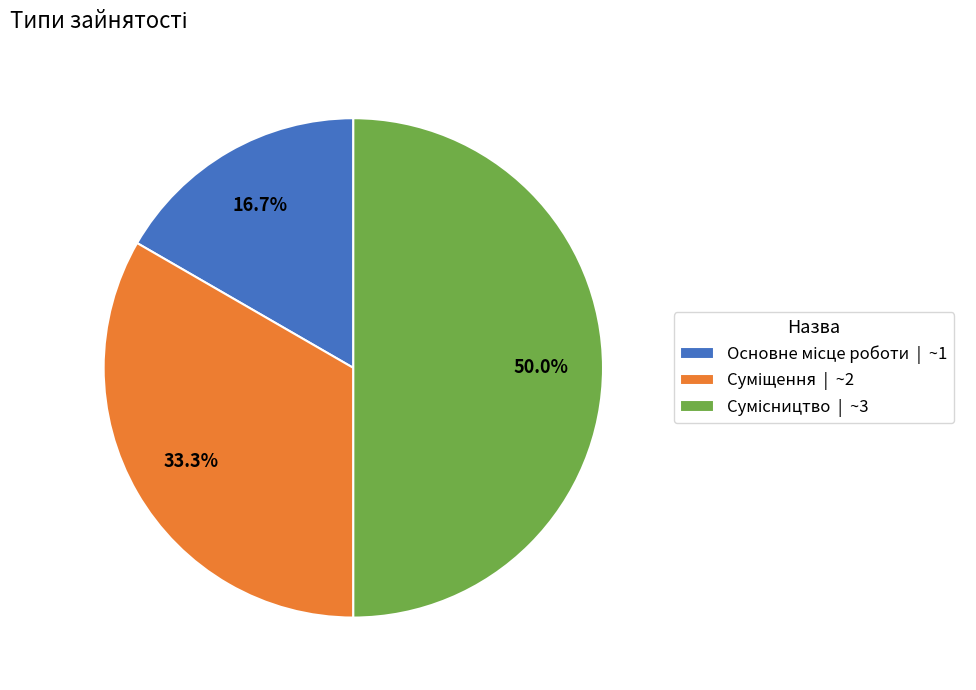

Between Основне місце роботи and Сумісництво, which is larger?

Сумісництво